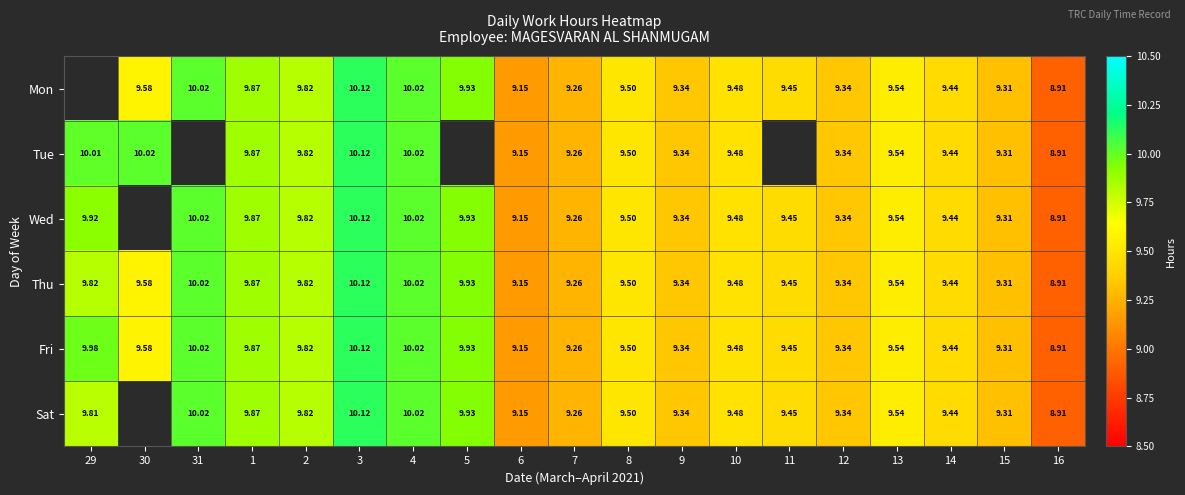

At which category is the sum across all series the highest?

3